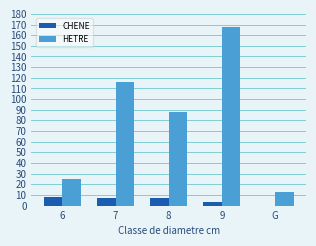

The HETRE series shows 13.2 at G. True or false?

True